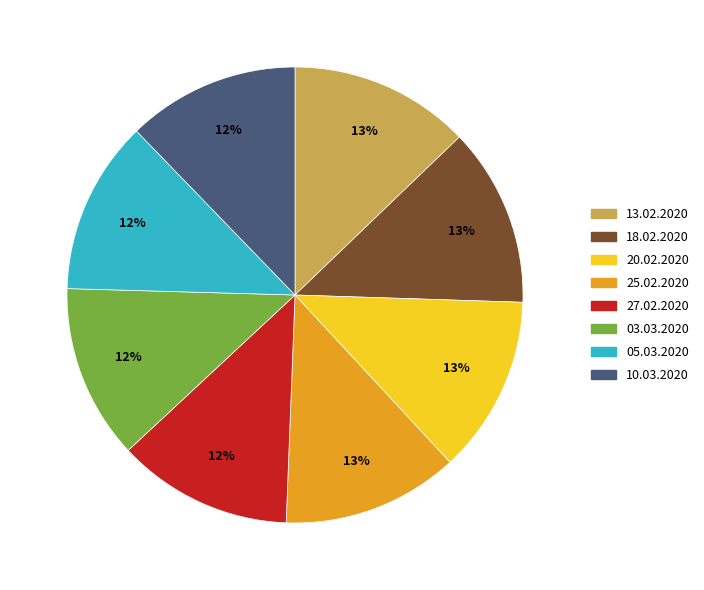

To the nearest percent, what is the average slice percentage?

12%